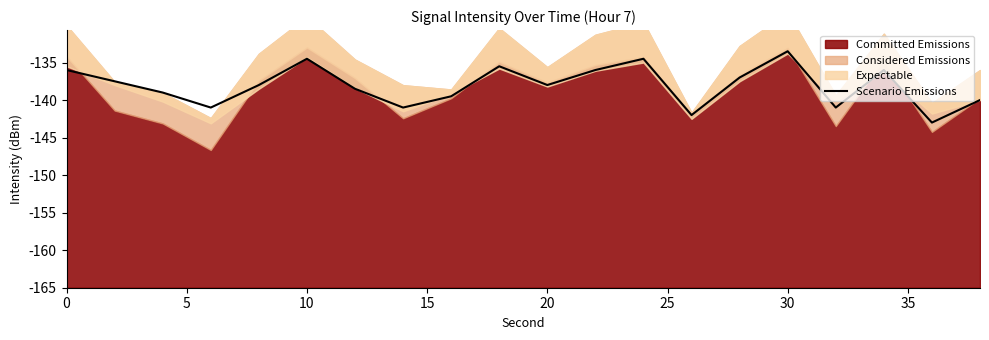

How many points are lower than both their immediate neighbors (excluding endpoints)?

6